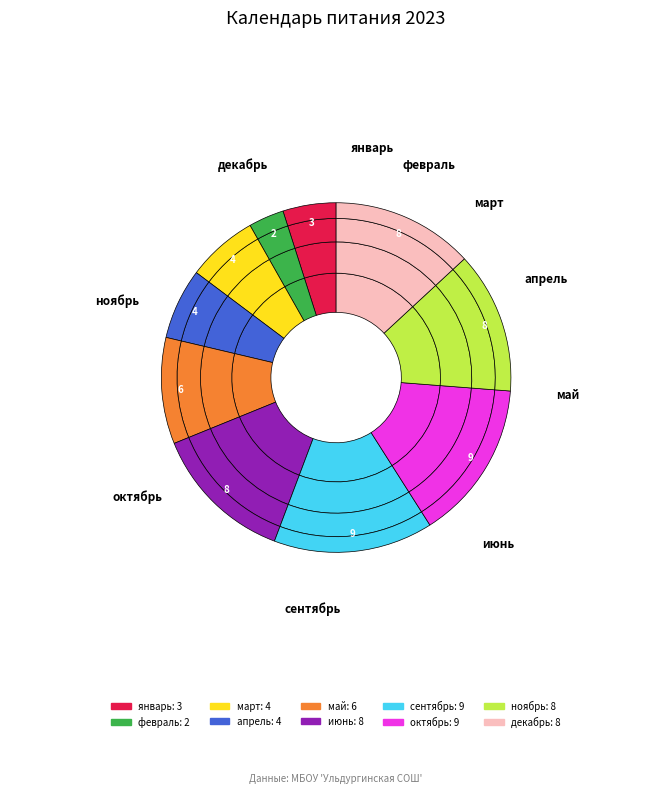

Is the sum of декабрь and июнь greater than half?

No